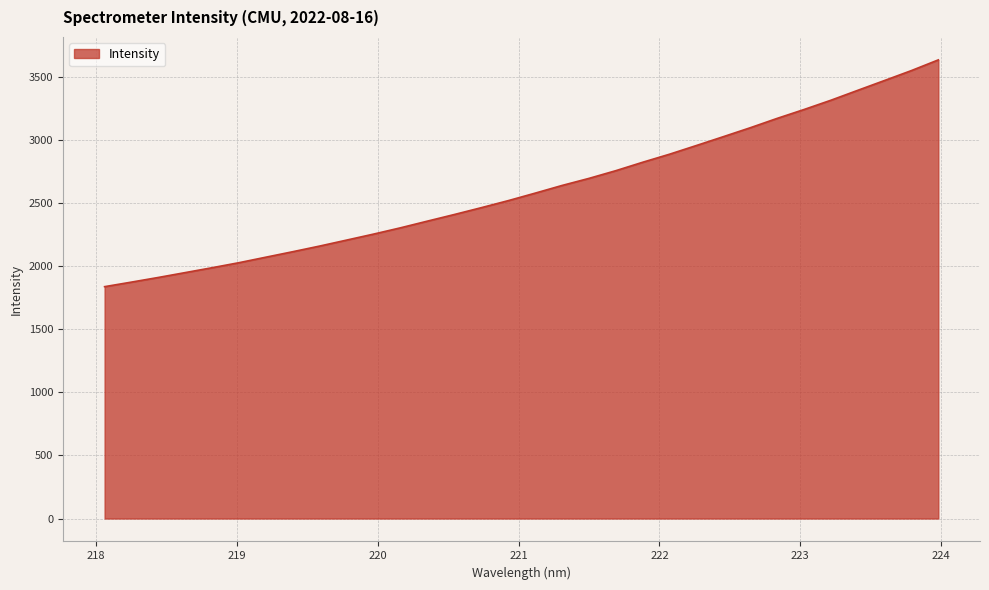

What is the difference between the maximum and minimum values?

1797.1